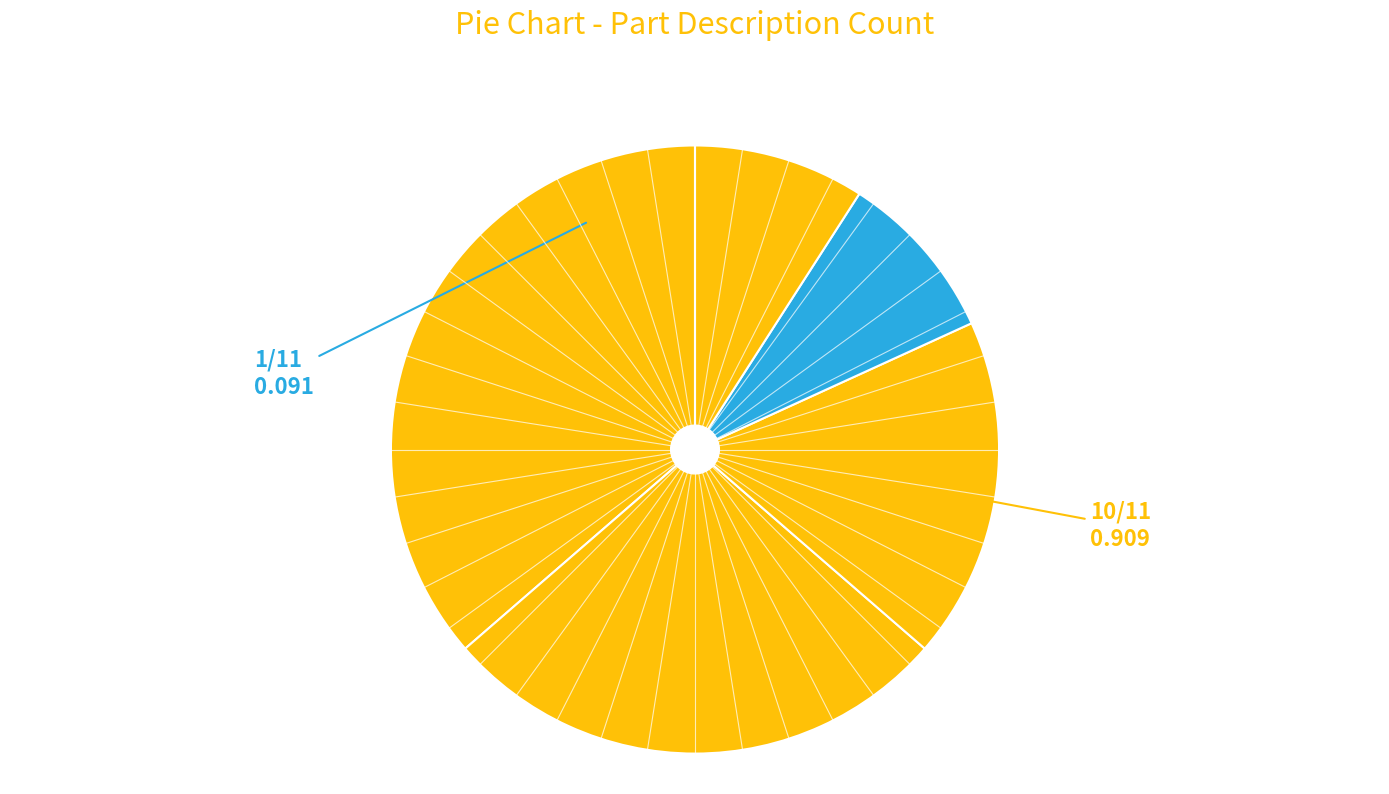

Count the number of slices in the pie.

5